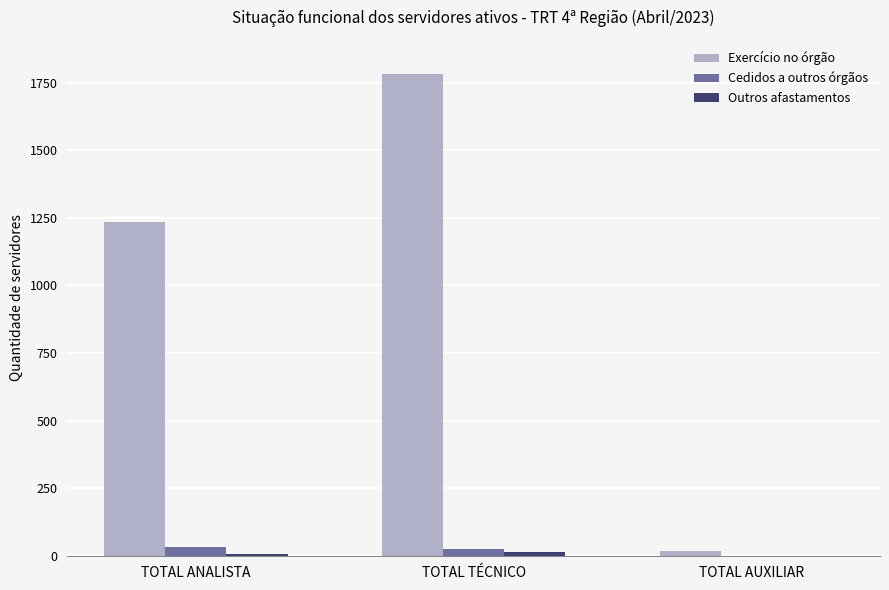

What is the sum of all Exercício no órgão values?

3035